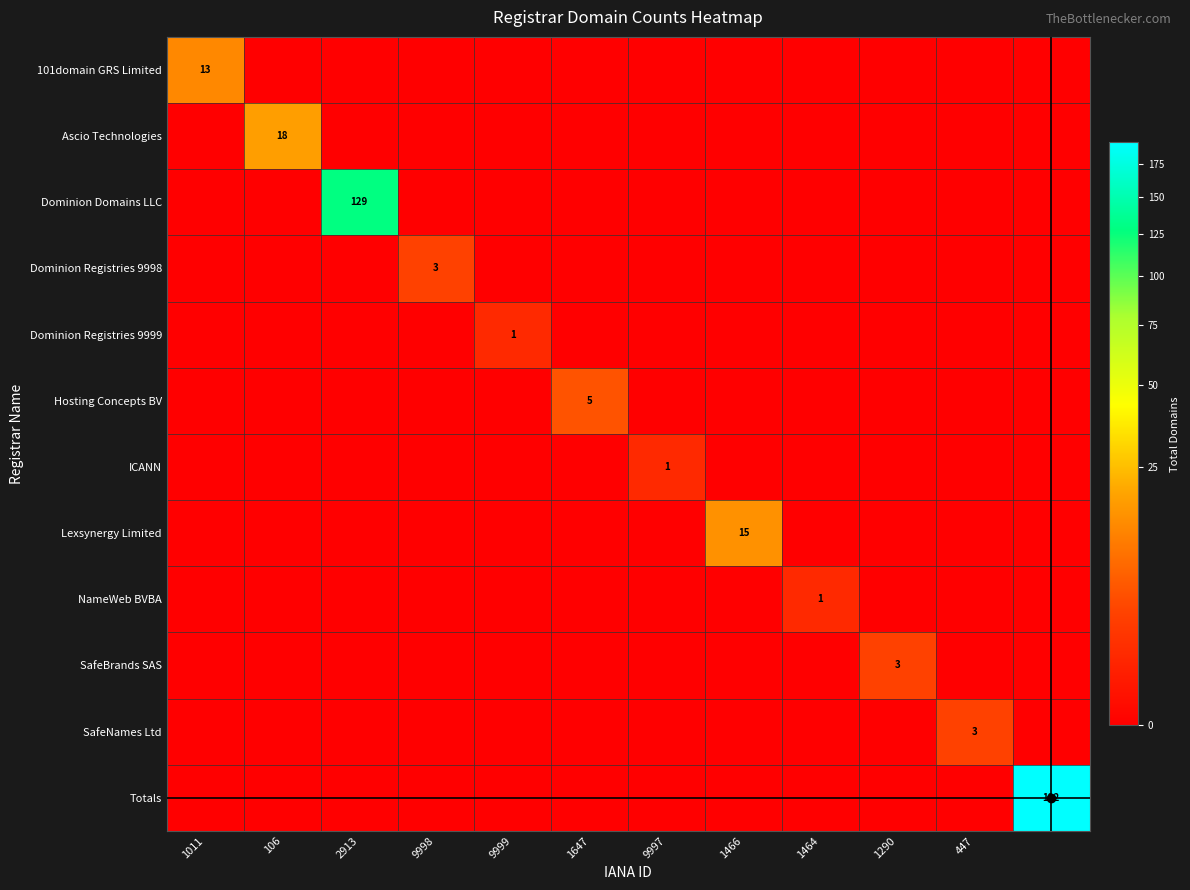

What is the total value across all series at 9997?

1